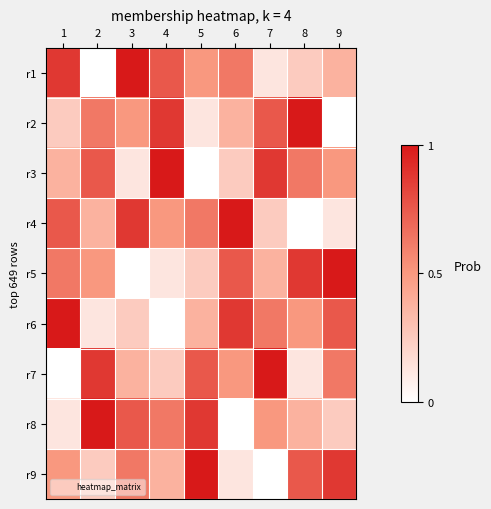

What is the total value across all series at 5?

4.5